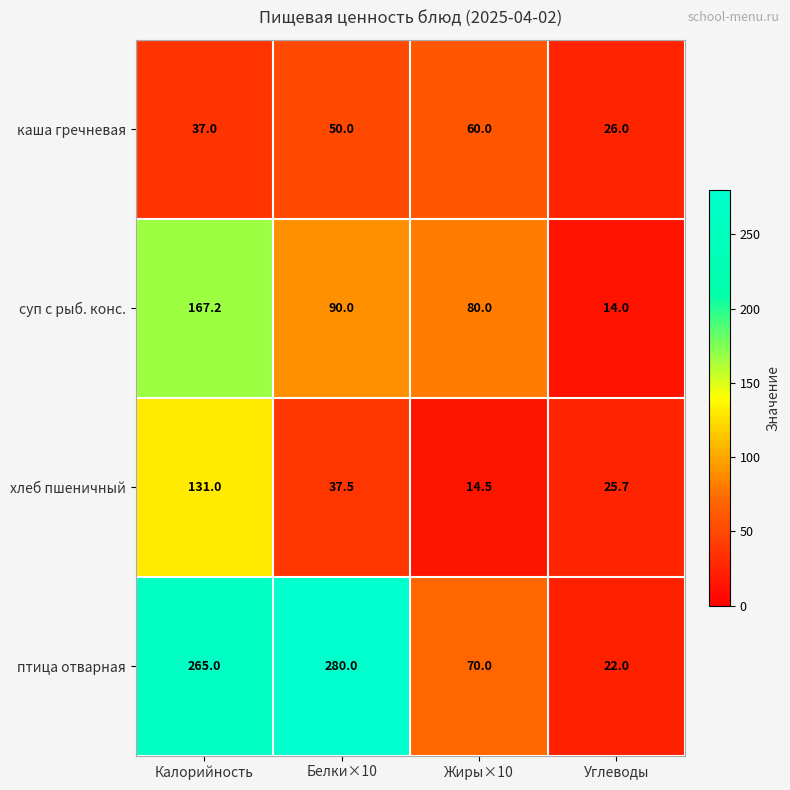

What is the minimum value for птица отварная?

22.0